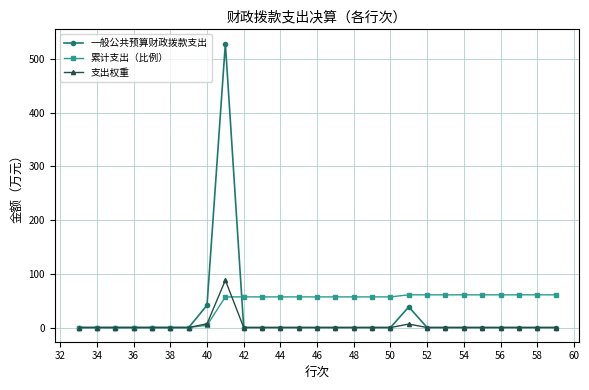

True or false: 一般公共预算财政拨款支出 has more than 1 points higher than both neighbors.

True